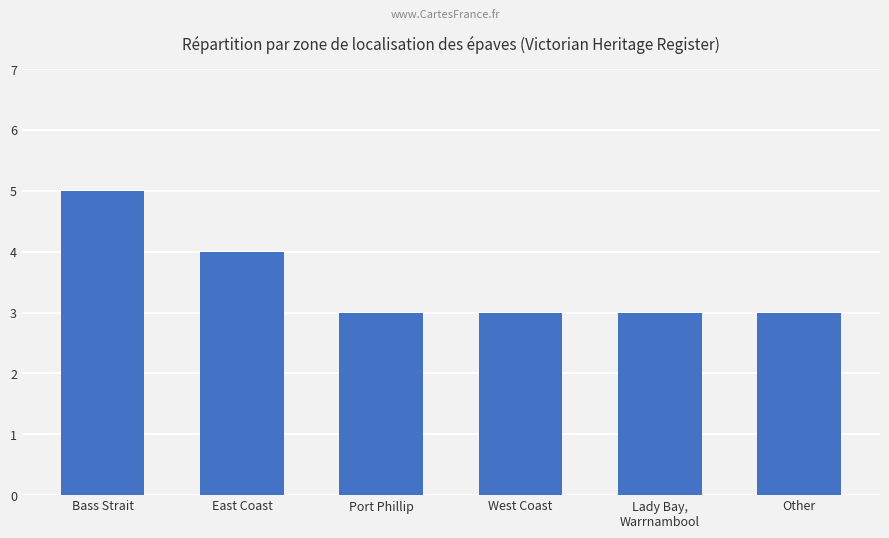

What is the minimum value shown in the chart?

3